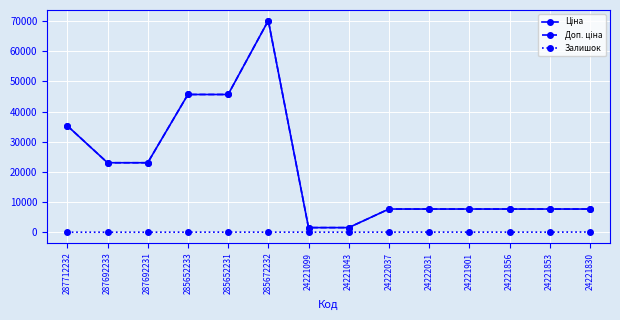

True or false: Залишок has a value of 4.0 at 24221043.

True